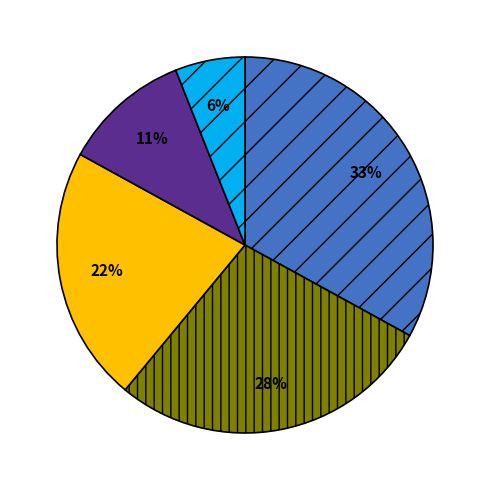

How many slices are in this pie chart?

5